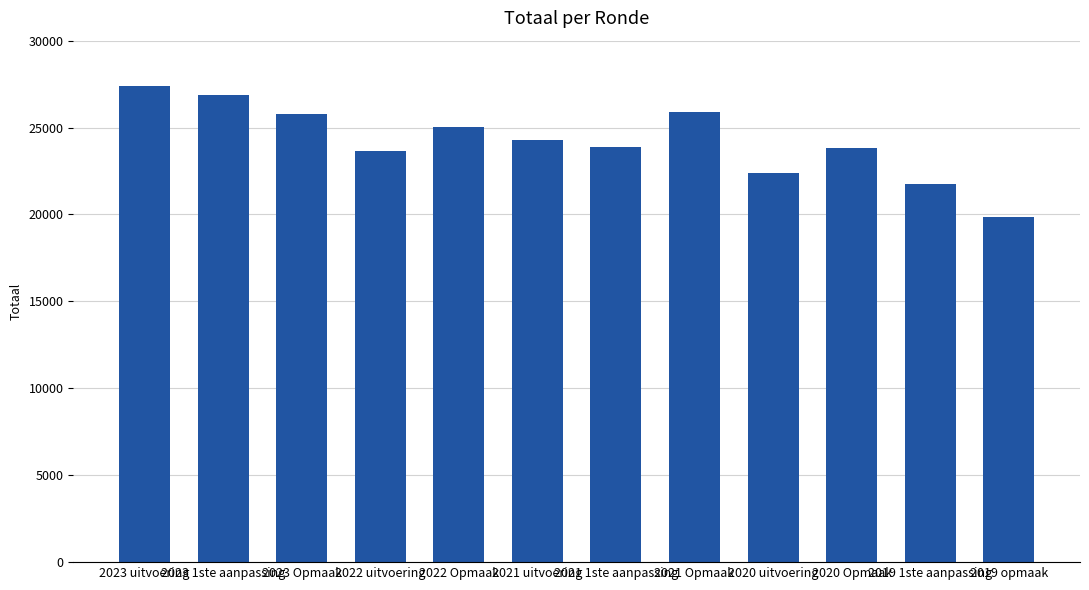

Which label corresponds to the smallest value in the chart?

2019 opmaak